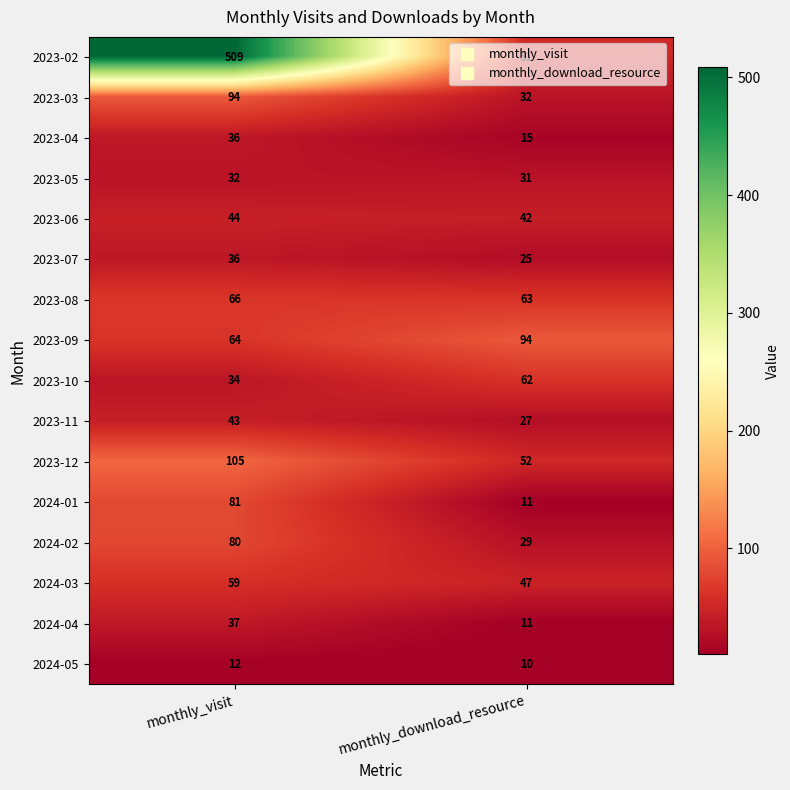

At which label is 2023-05 closest to 31?

monthly_download_resource